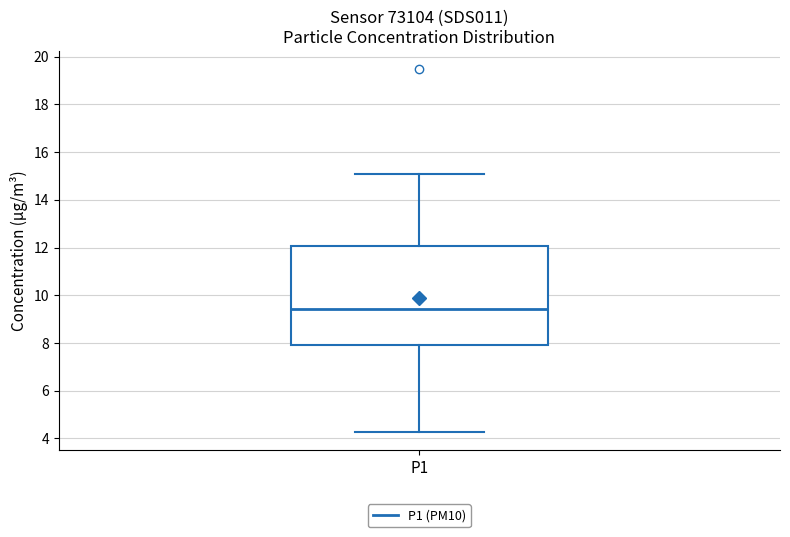

Transcribe this box plot: give where the median line is, the range the box spans, and where the two whiskers end, as read against the y-axis. The values are not printed on the chart, so give them approximately, as read against the axis.

median 9.4, box 8.0 to 12.0, whiskers 4.2 to 15.0